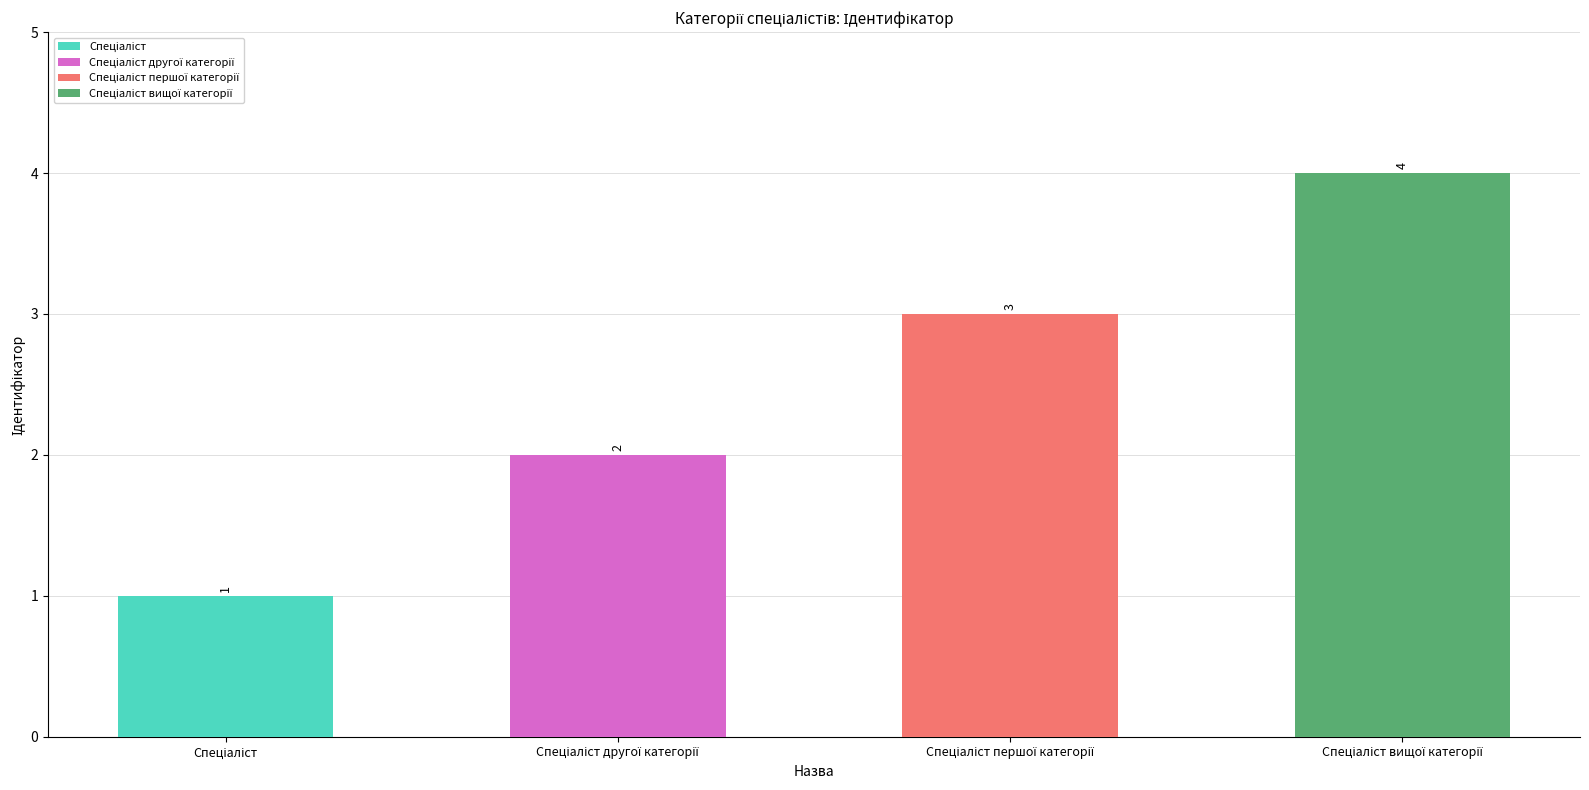

What is the maximum value shown in the chart?

4